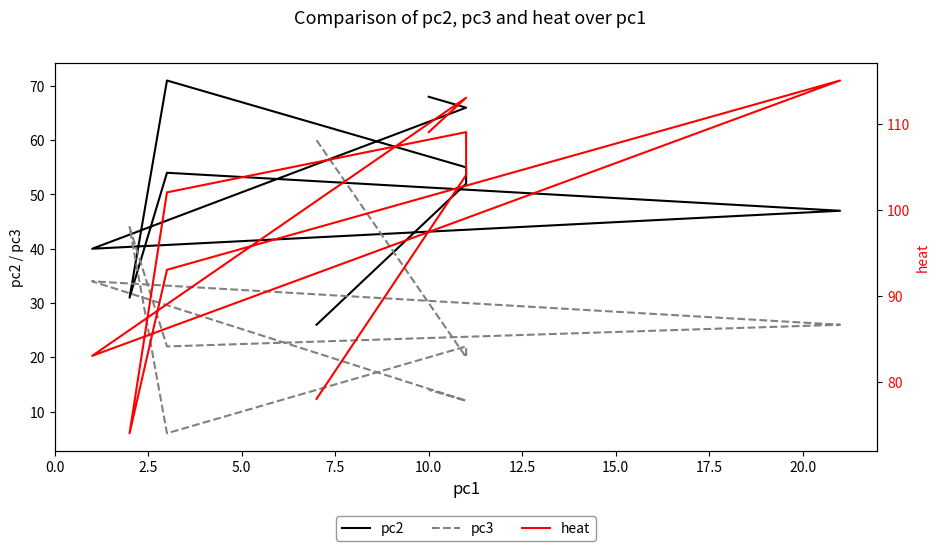

True or false: pc3 and heat intersect in this chart.

False